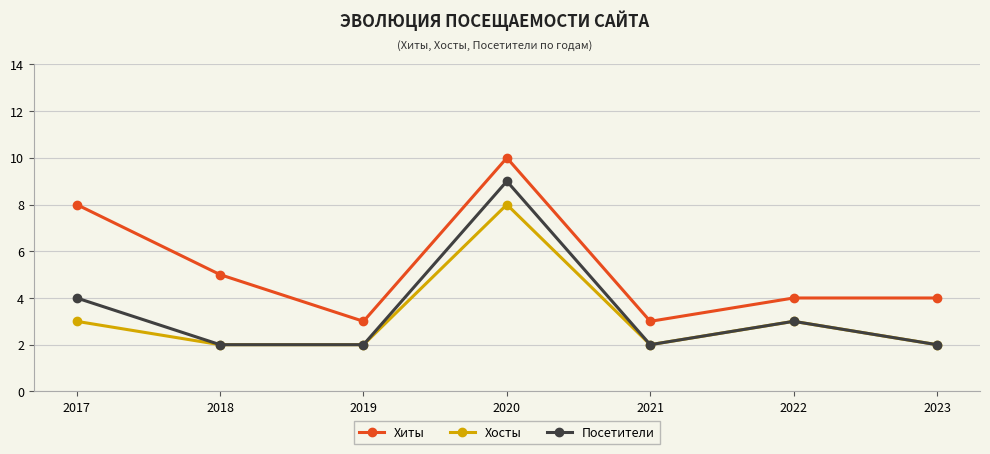

What is the spread (max minus min) of values at 2022?

1